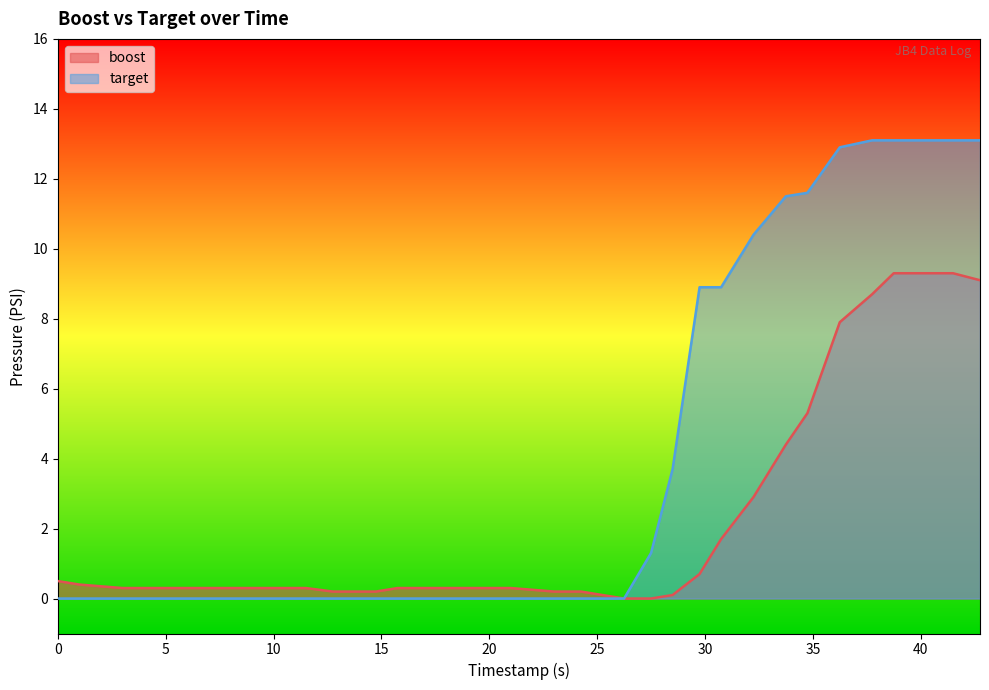

Which series has the widest spread of values?

target